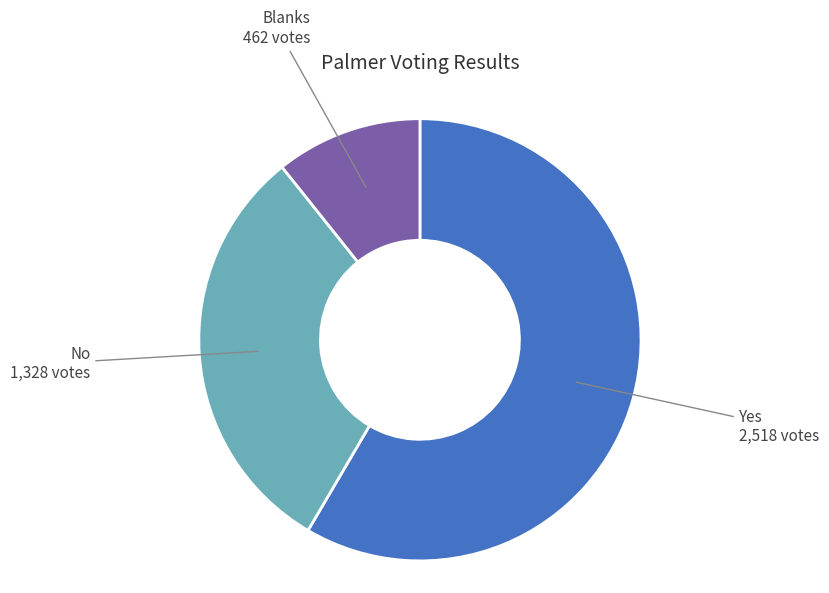

Does any single category account for the majority?

Yes